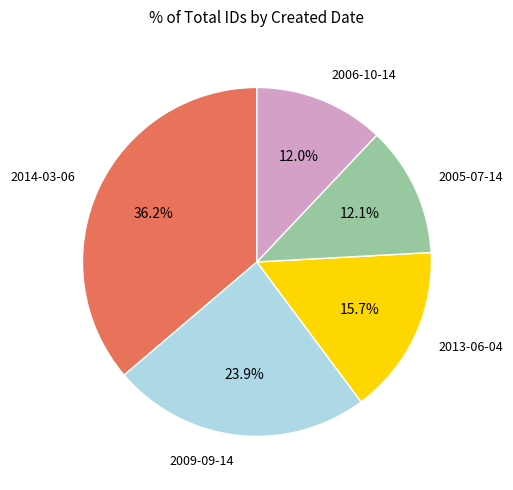

Does any single category account for the majority?

No